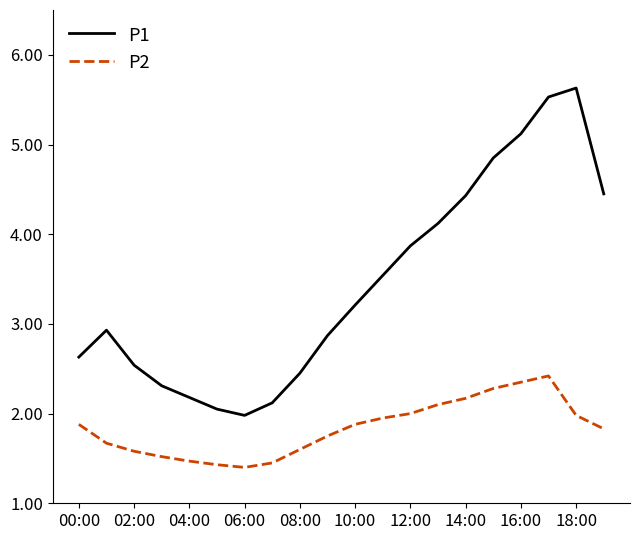

What is the minimum value shown in the chart?

1.4